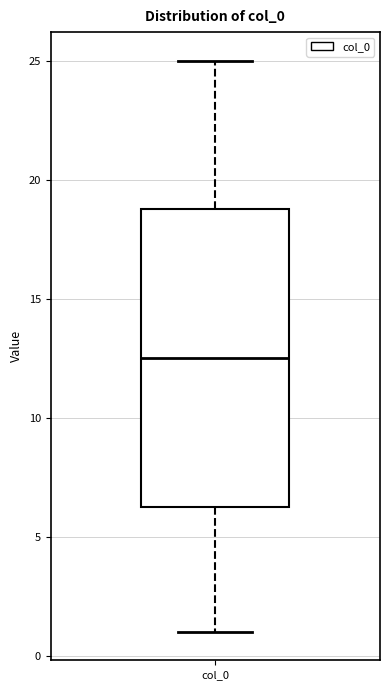

Read this box plot against the y-axis: the position of the median line, the range covered by the box, and the ends of both whiskers. The values are not printed on the chart, so give them approximately, as read against the axis.

median 12.5, box 6.5 to 19.0, whiskers 1.0 to 25.0